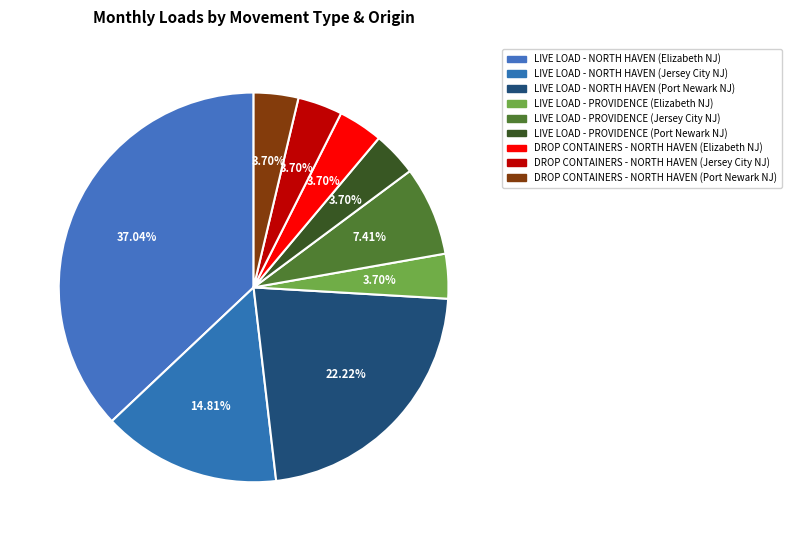

How many slices are in this pie chart?

9